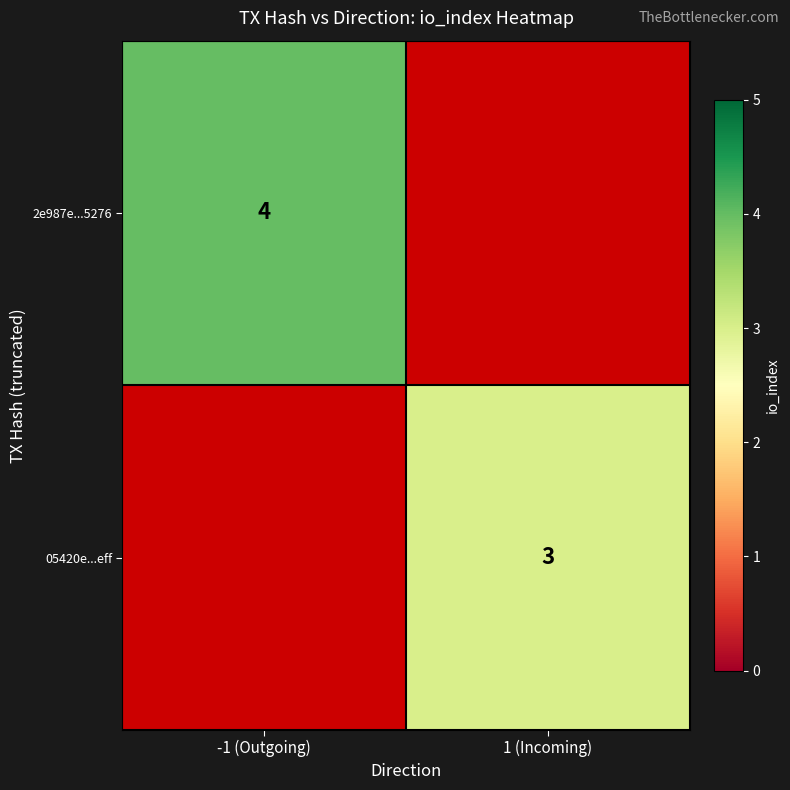

The value of 2e987e...5276 at -1 (Outgoing) is 4. True or false?

True